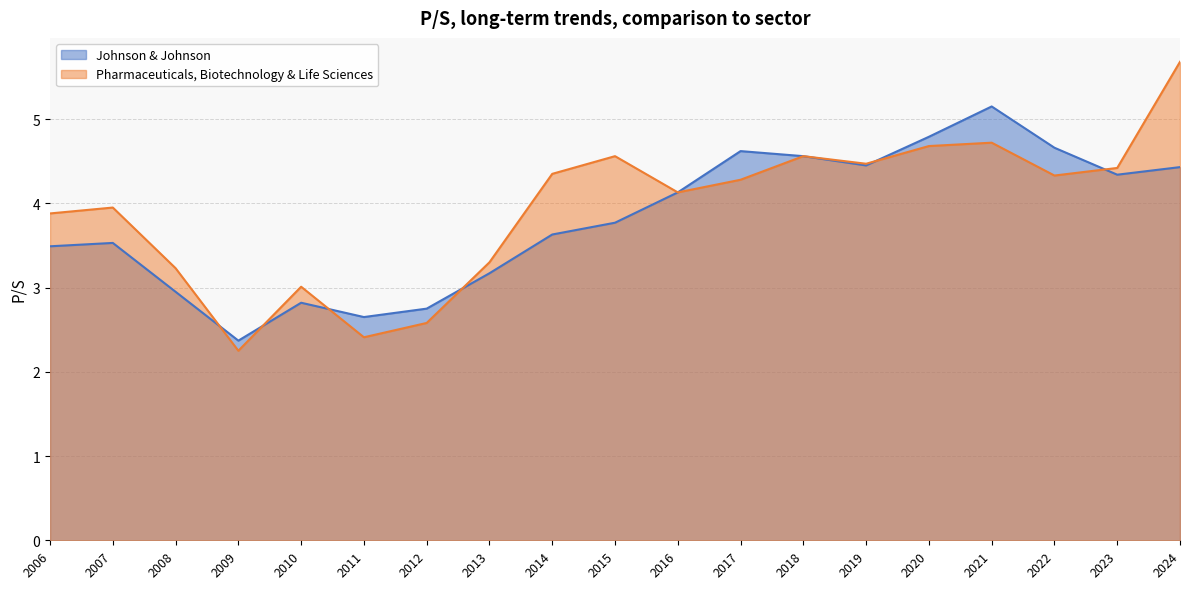

How many lines are shown in the chart?

2